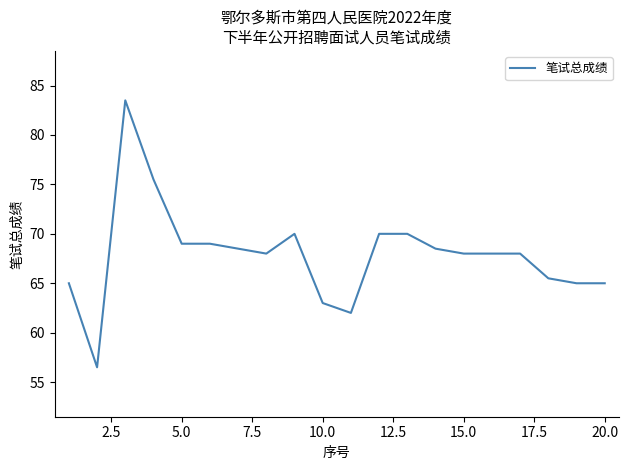

What is the smallest value displayed?

56.5